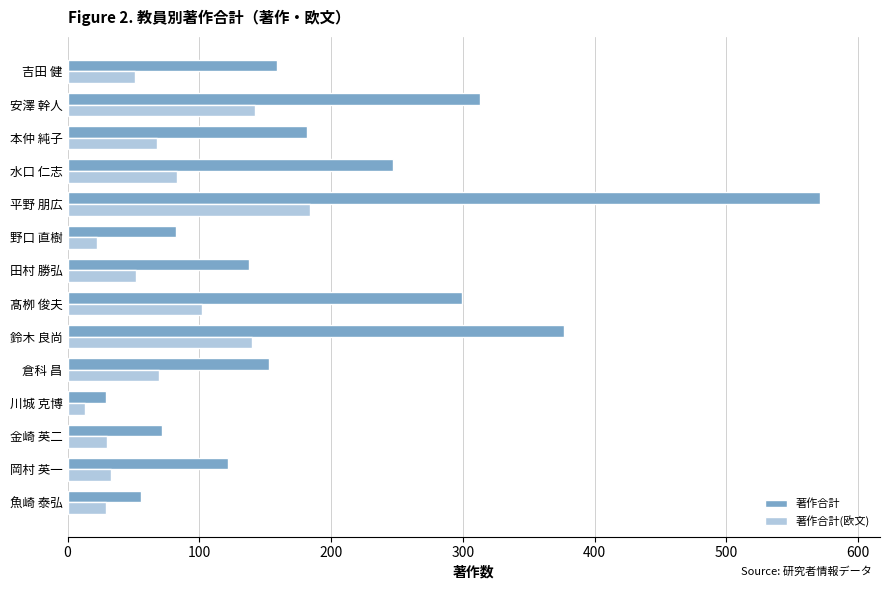

Which label corresponds to the largest value in the chart?

平野 朋広